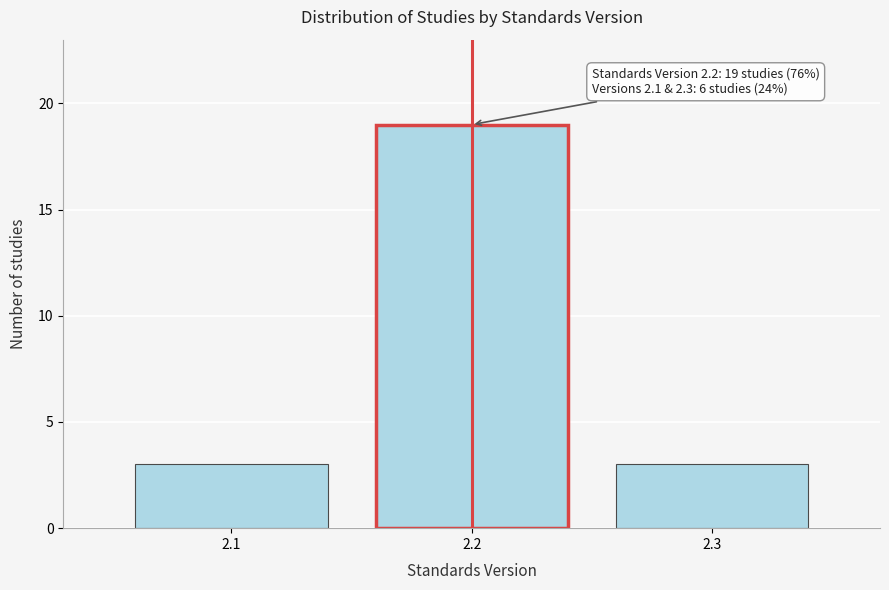

Reading left to right, transcribe all the data shown in this chart.

3	19	3